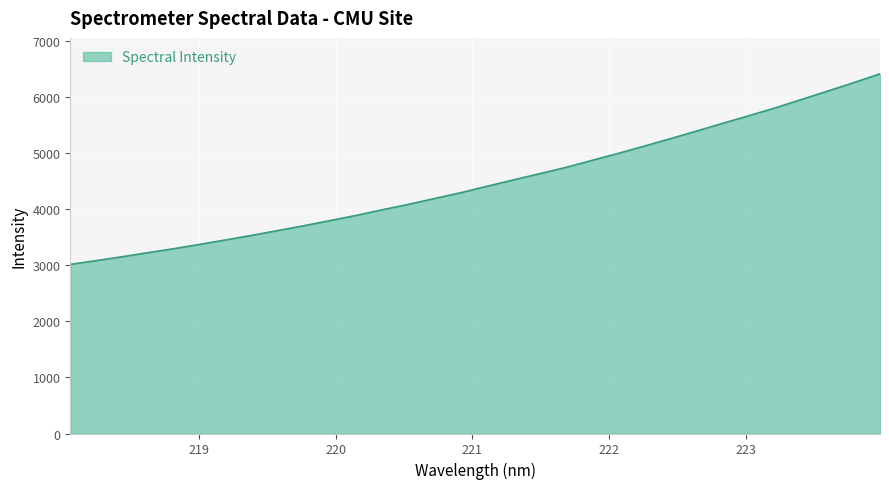

What is the minimum value shown in the chart?

3016.3